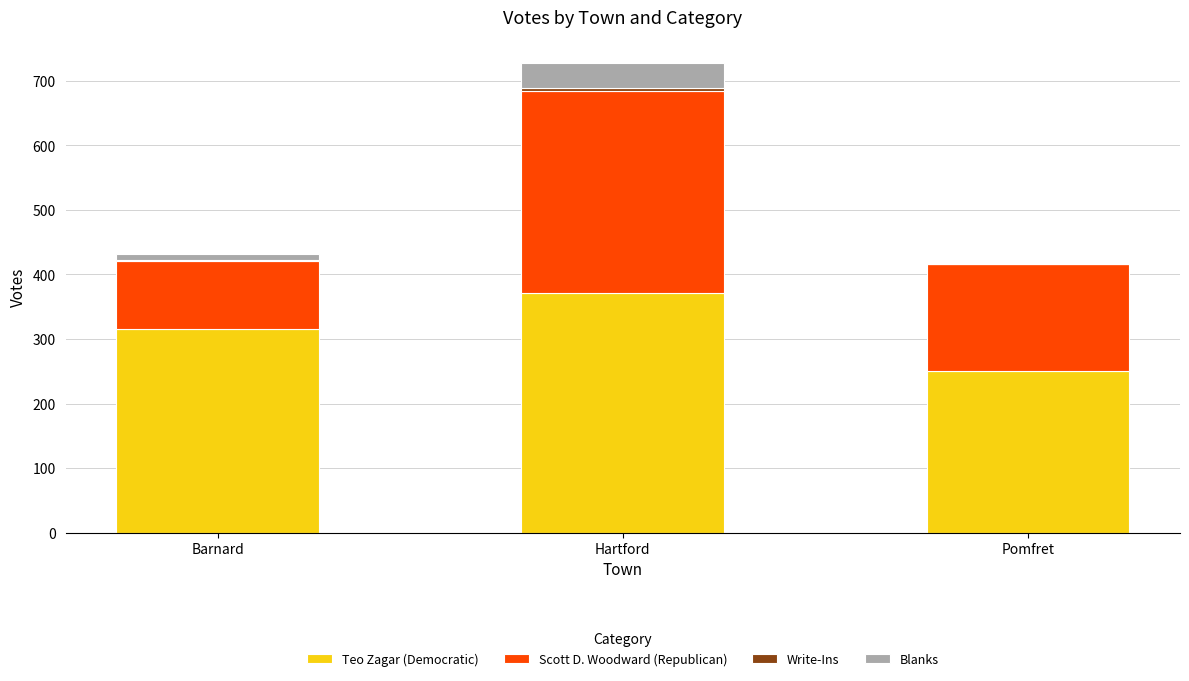

What is the maximum value for Teo Zagar (Democratic)?

372